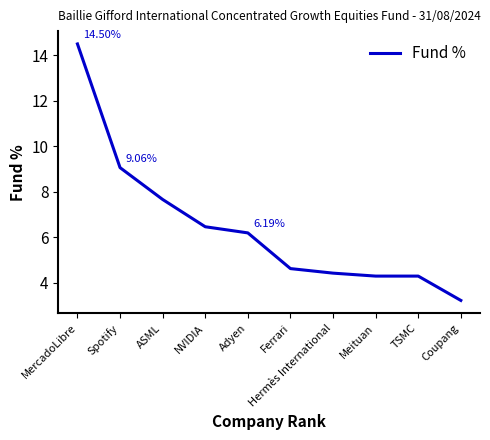

What is the sum of all values?

64.7